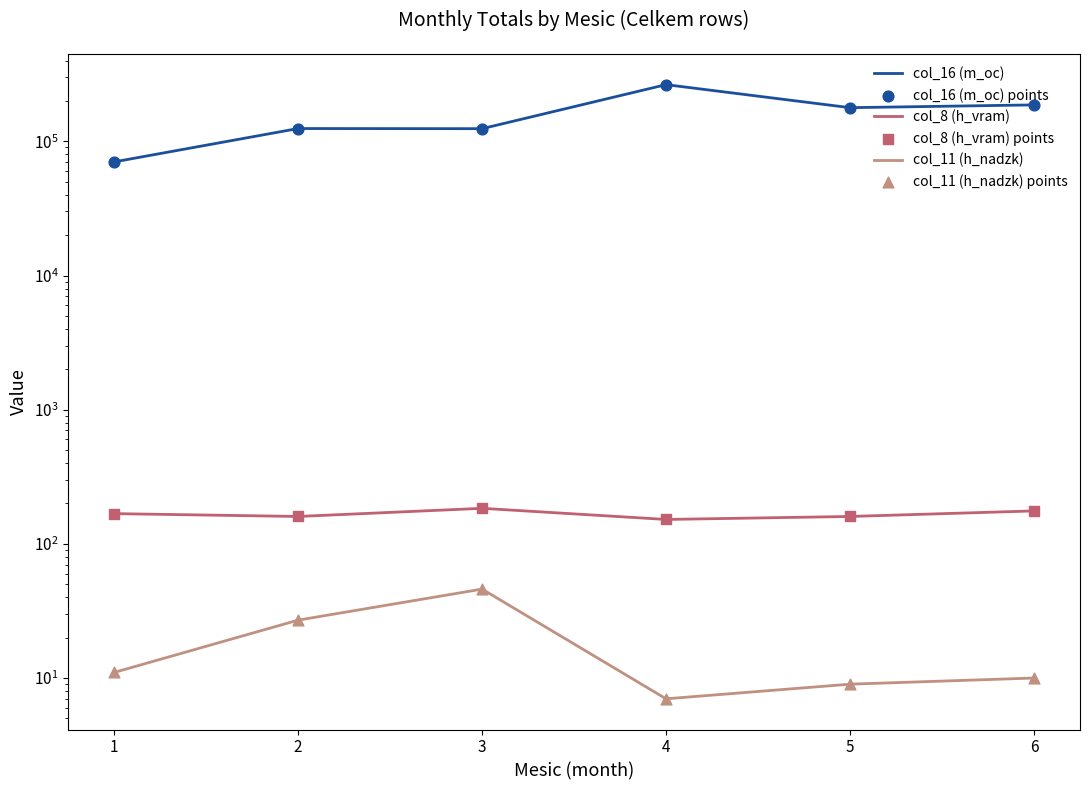

Which series contains the lowest Y value?

col_11 (h_nadzk)